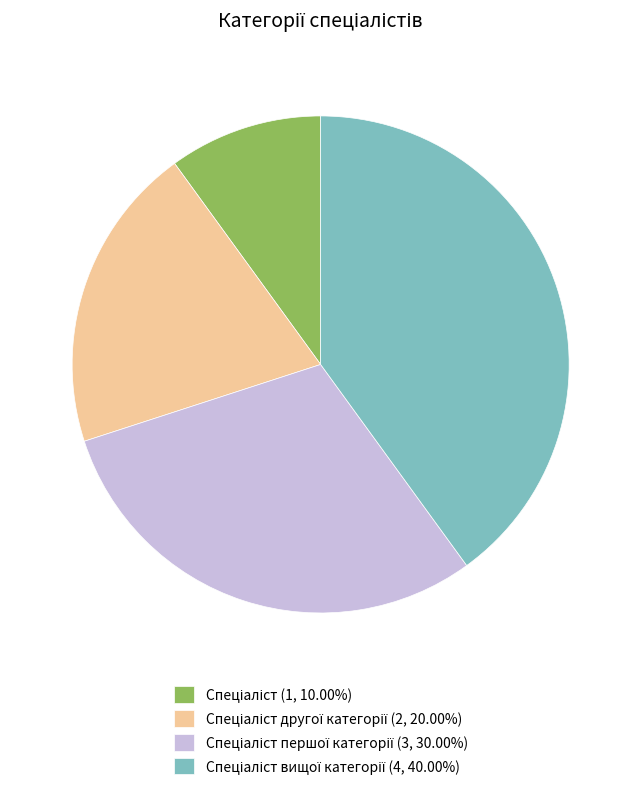

How many slices are in this pie chart?

4